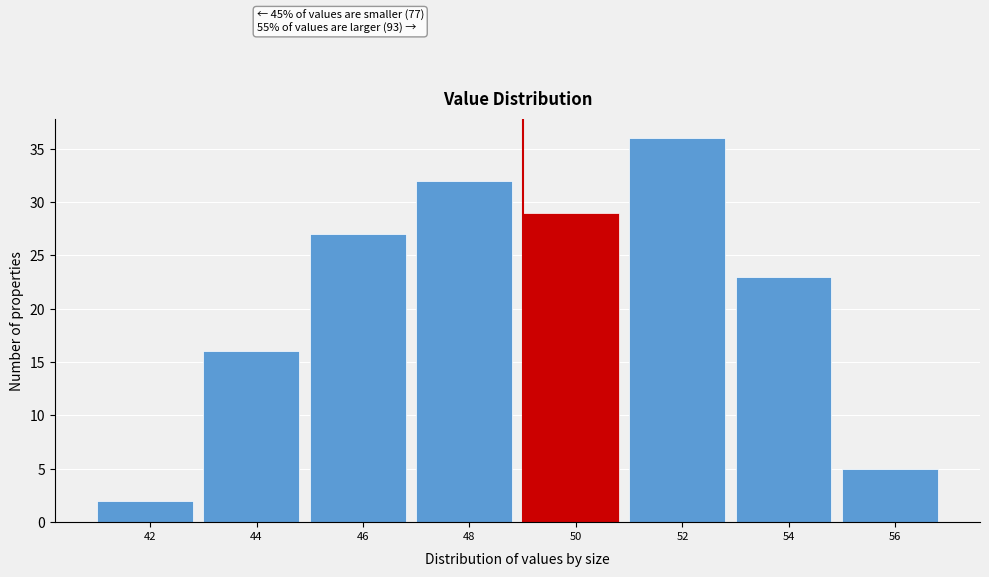

Reading left to right, extract all data points from this chart.

2	16	27	32	29	36	23	5